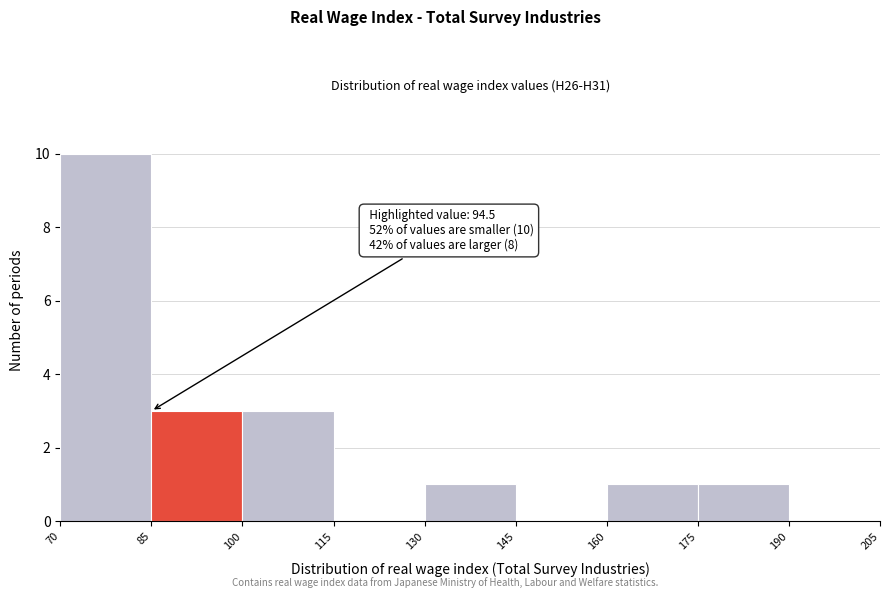

Over which range of the x-axis is the bar tallest?

70 to 85